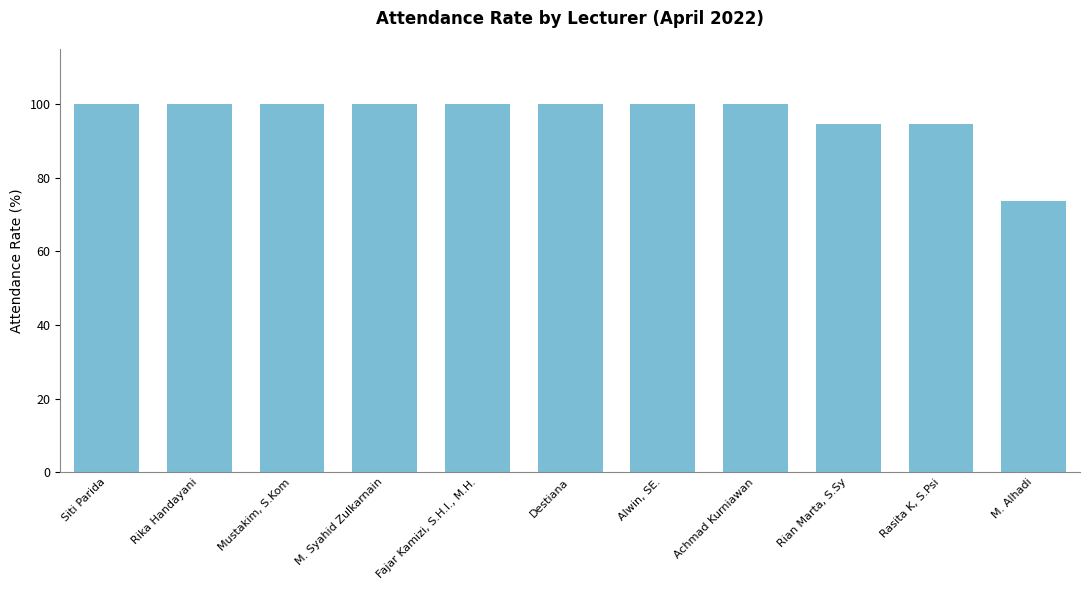

Read the value at Destiana.

100.0